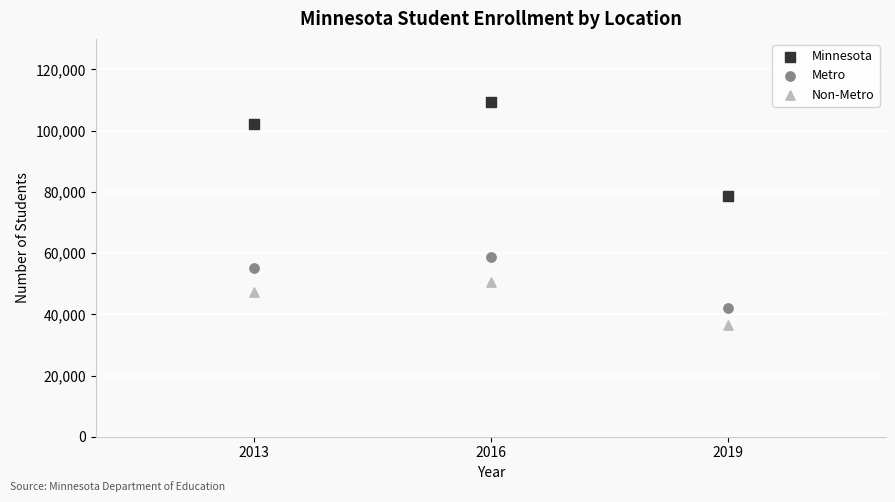

Across all data points, what is the average X value?

2016